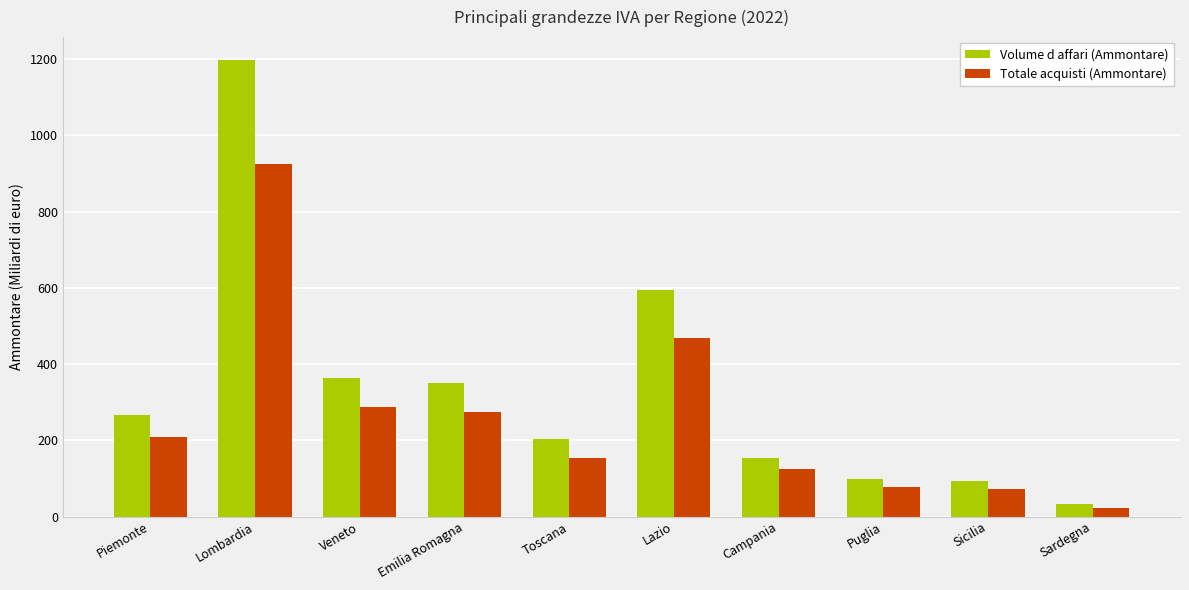

What are all the series names shown in the legend?

Volume d affari (Ammontare), Totale acquisti (Ammontare)